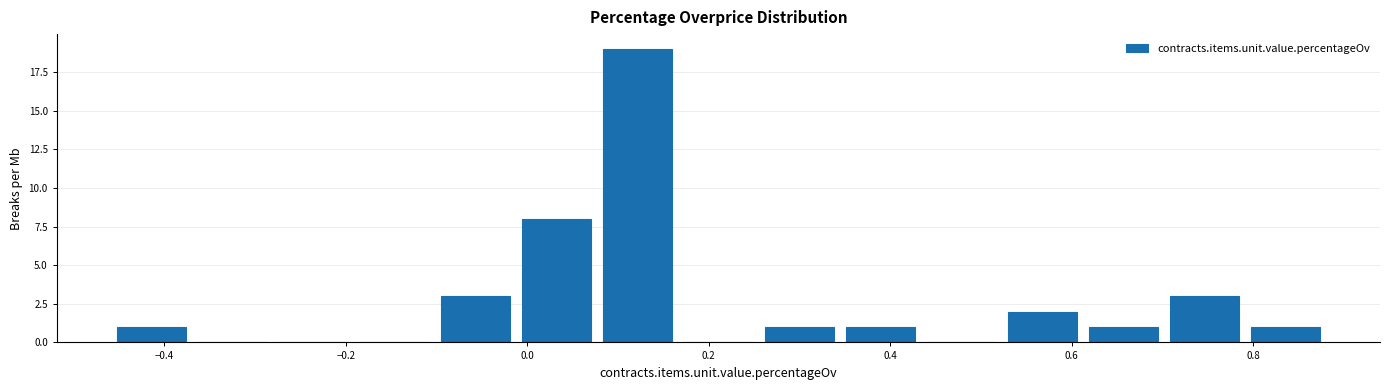

Which range on the x-axis has the tallest bar?

0.08 to 0.16